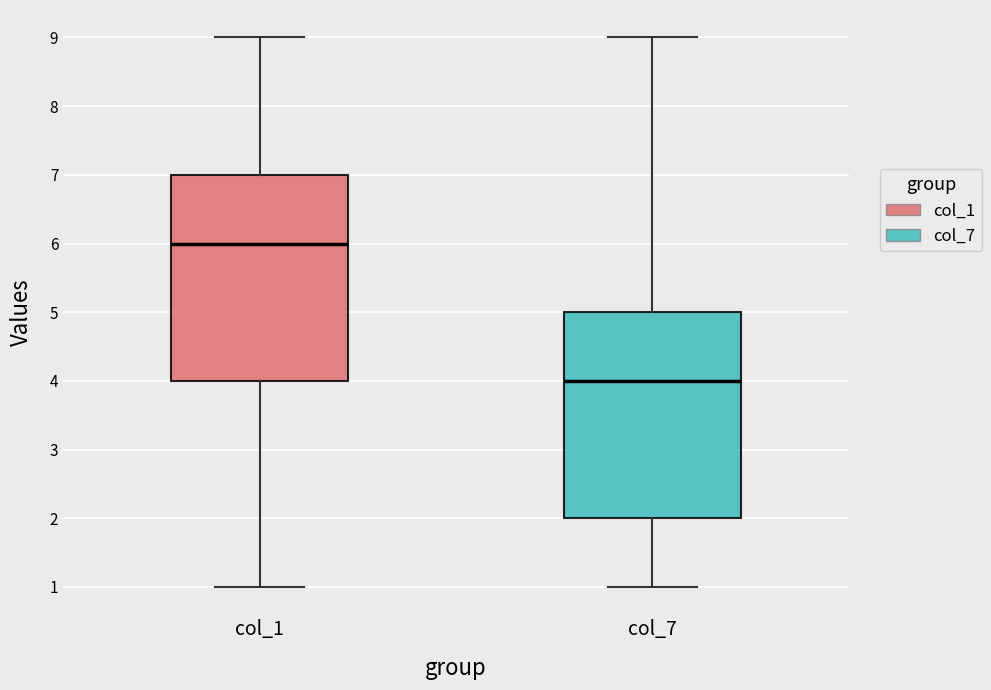

Reading left to right, read every box against the y-axis: the position of its median line, the range the box covers, and the ends of its whiskers. The values are not printed on the chart, so give them approximately, as read against the axis.

col_1: median 6, box 4 to 7, whiskers 1 to 9
col_7: median 4, box 2 to 5, whiskers 1 to 9